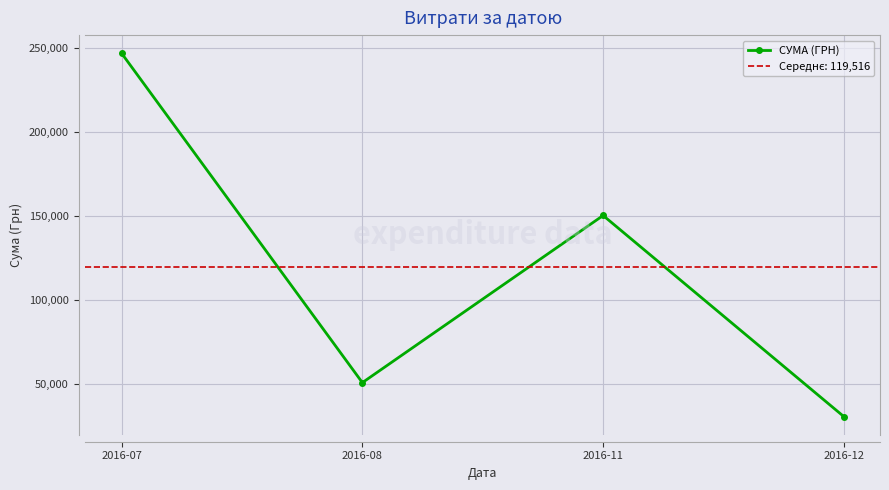

What is the value of the 2nd point from the left?

50602.0